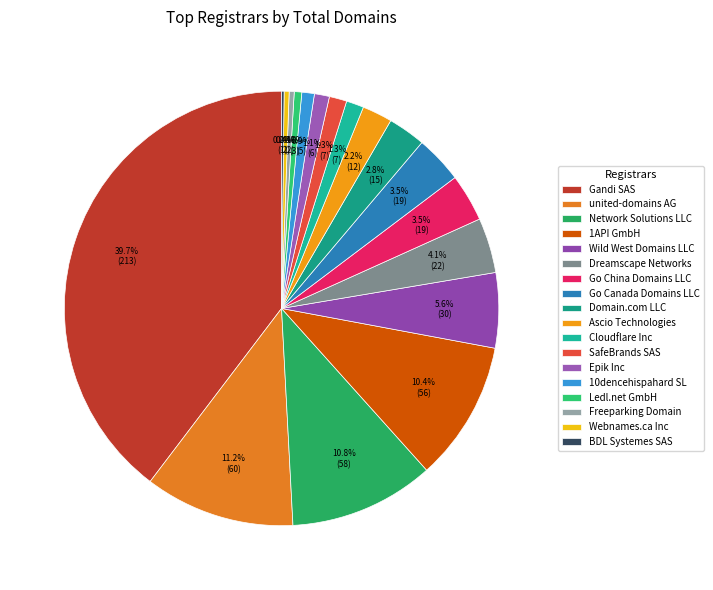

What is the change in value from Network Solutions LLC to Epik Inc?

-52